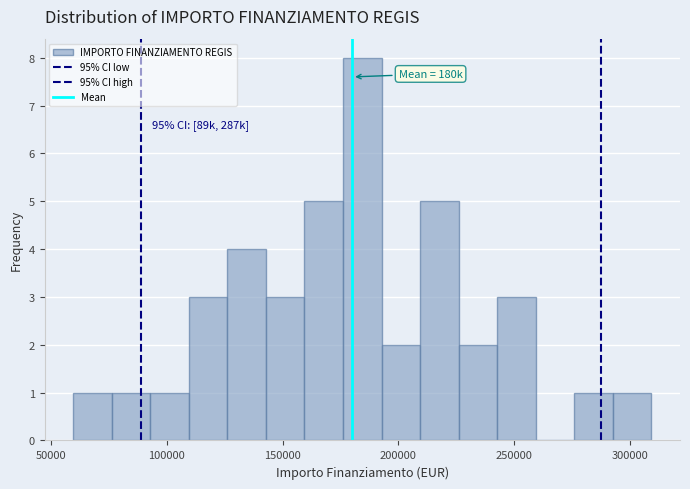

Read against the x-axis, roughly where is the centre of the tallest bar?

185000